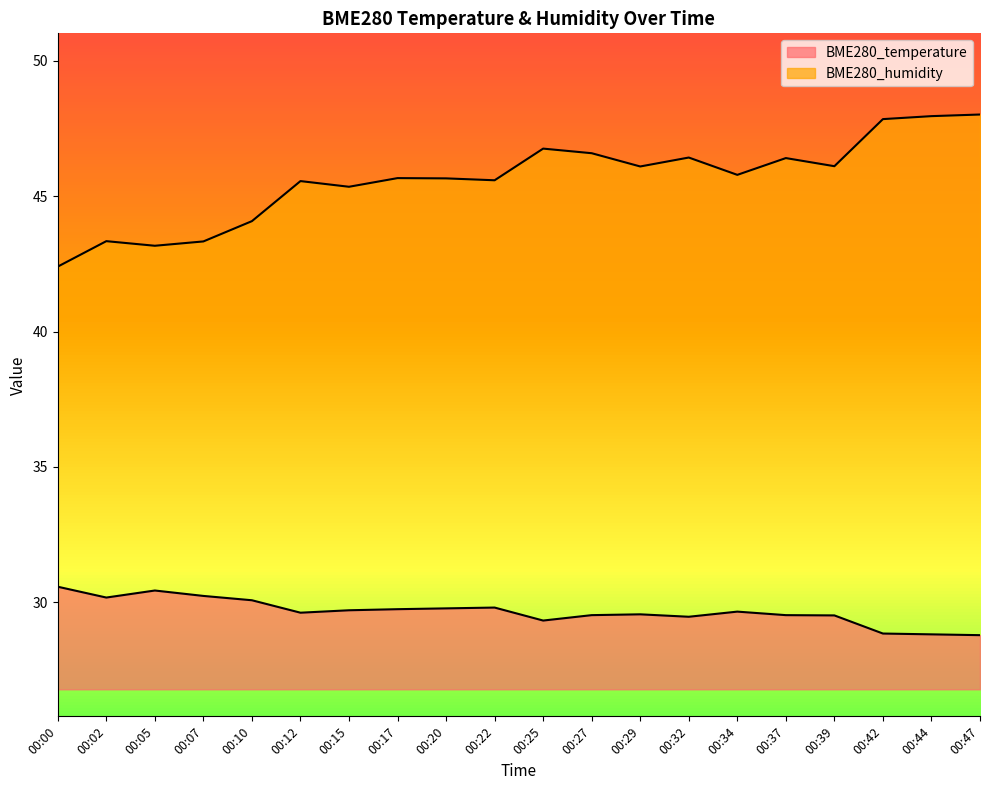

How many categories are shown in the chart?

20